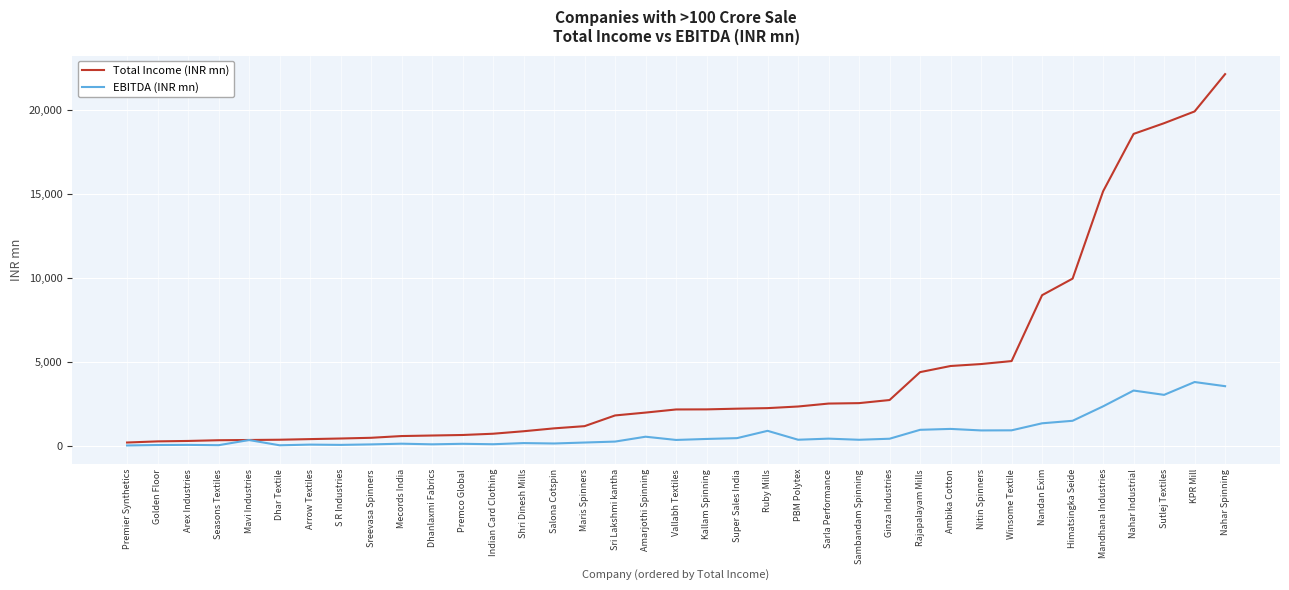

What is the total value across all series at Himatsingka Seide?

11477.5